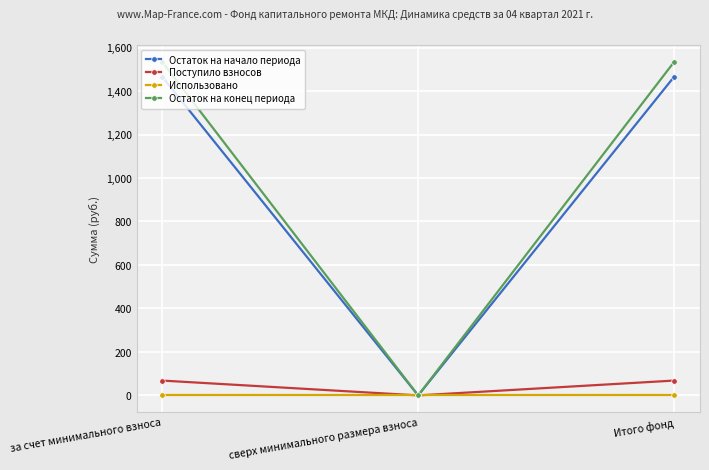

At how many categories does at least one series exceed 240?

2